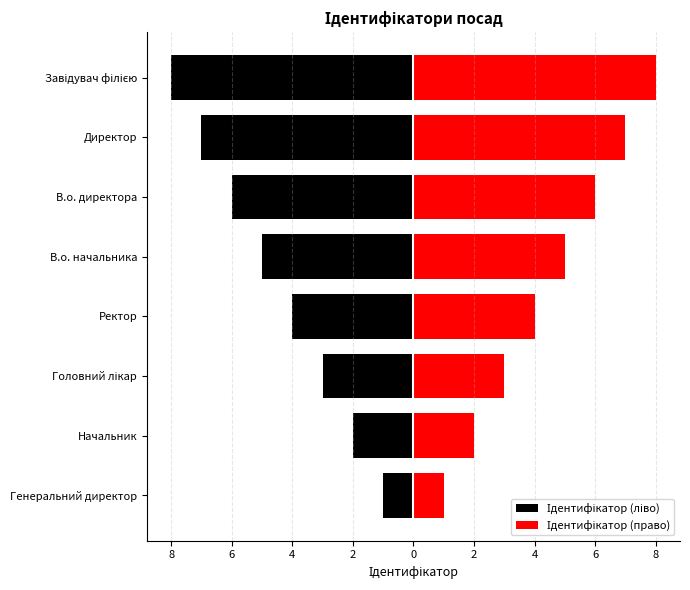

Between 4 and 6, which series saw the biggest shift?

Ідентифікатор (ліво)